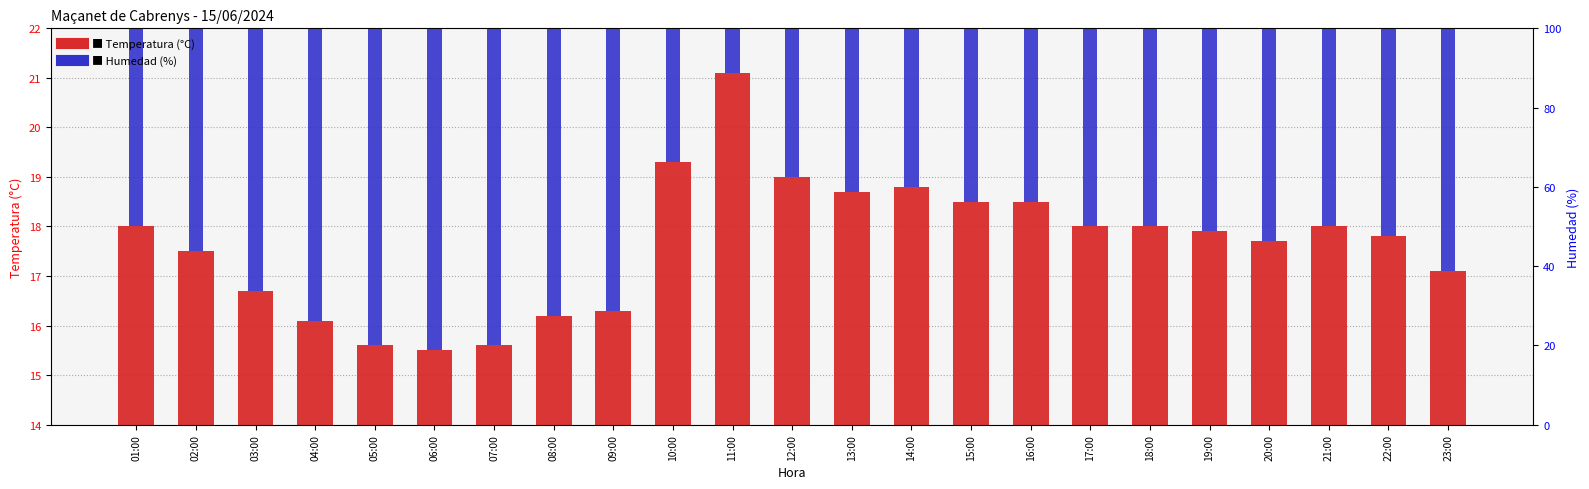

At how many categories does at least one series exceed 6?

23